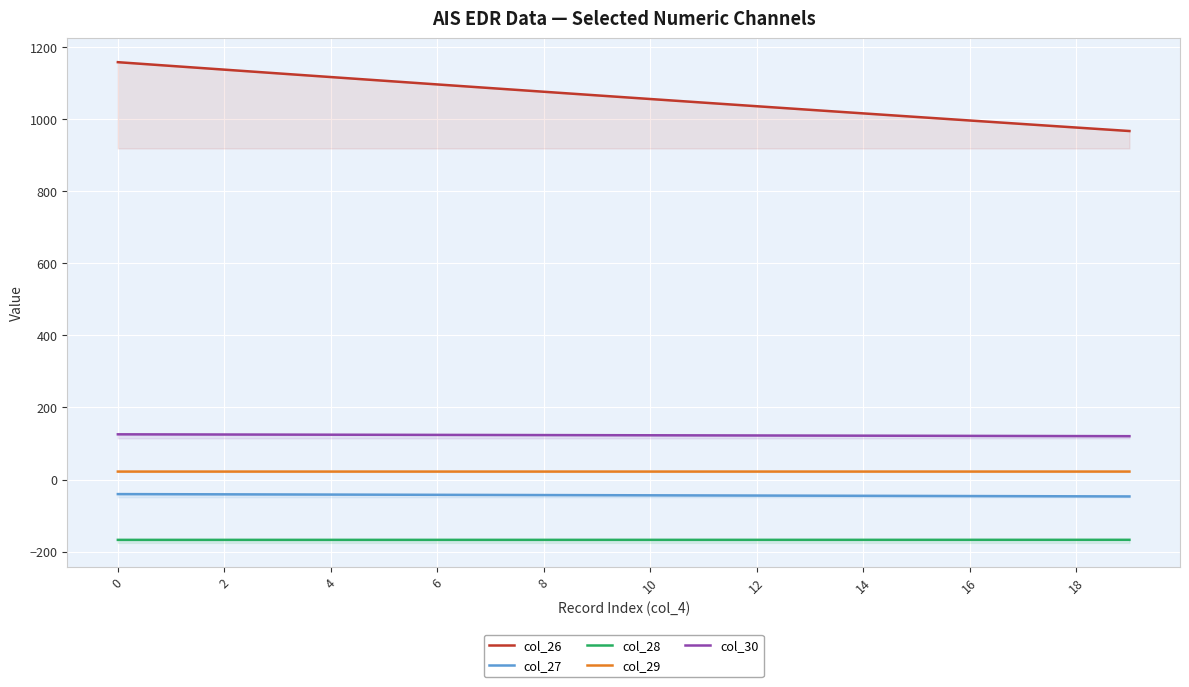

List the series in order of their peak value, highest first.

col_26, col_30, col_29, col_27, col_28